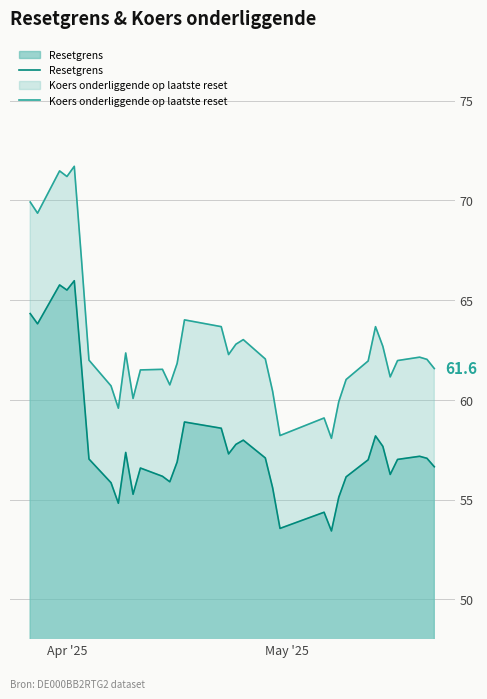

What is the difference between the maximum and minimum values in the Koers onderliggende op laatste reset series?

13.6